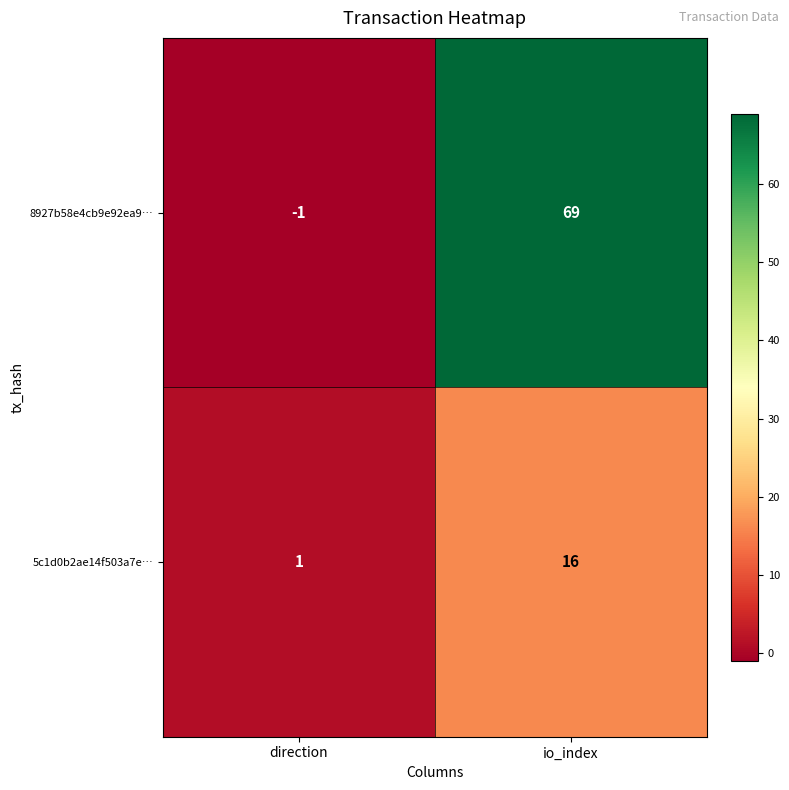

List the series in order of their overall mean, lowest first.

5c1d0b2ae14f503a7e…, 8927b58e4cb9e92ea9…